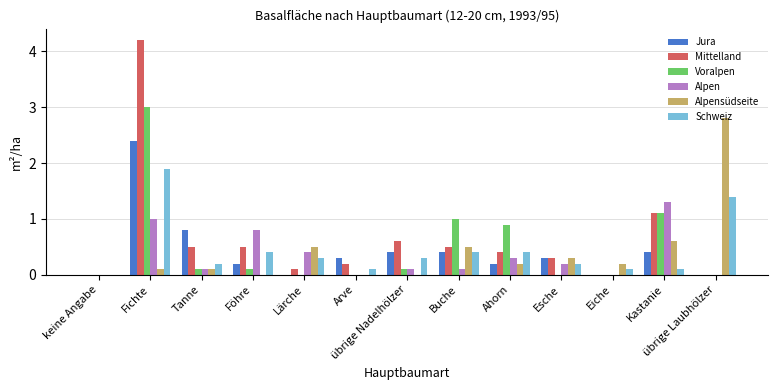

At which label does Alpen reach its peak?

Kastanie